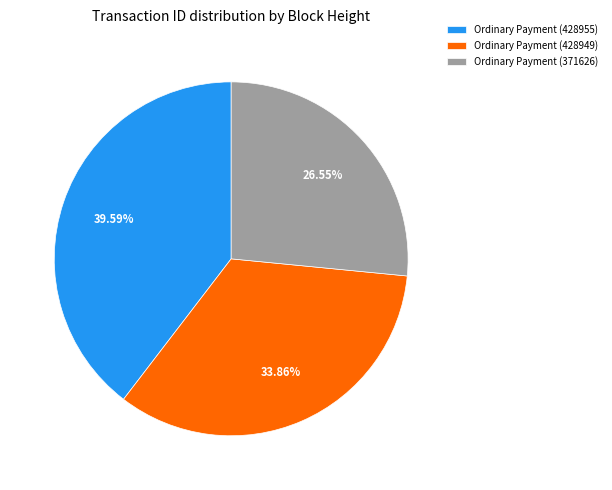

Count the number of slices in the pie.

3